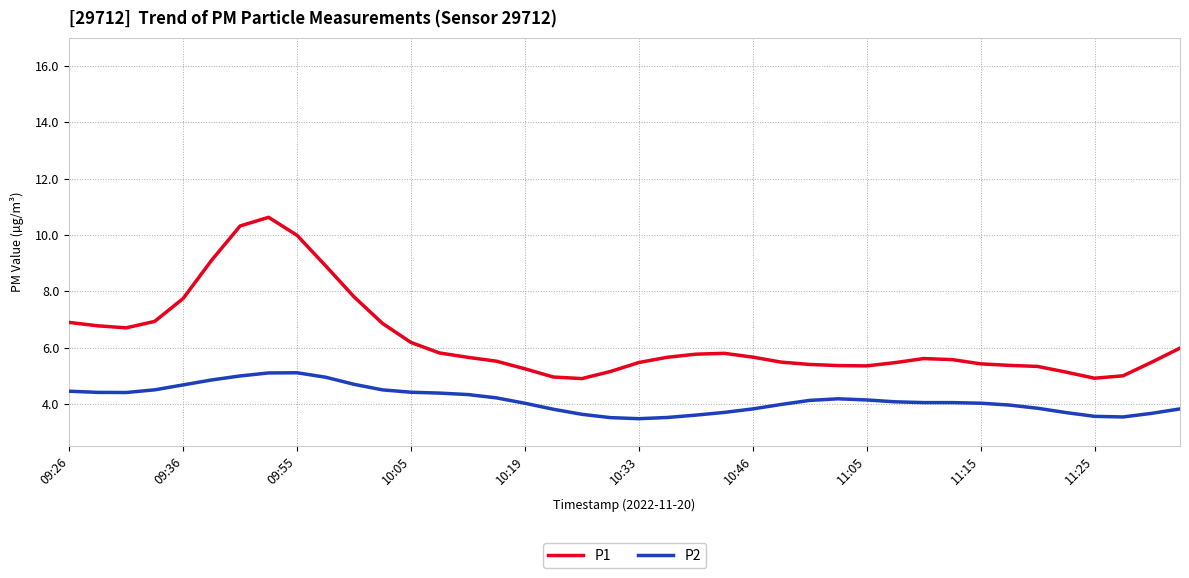

Does the chart display data point markers on the line(s)?

No